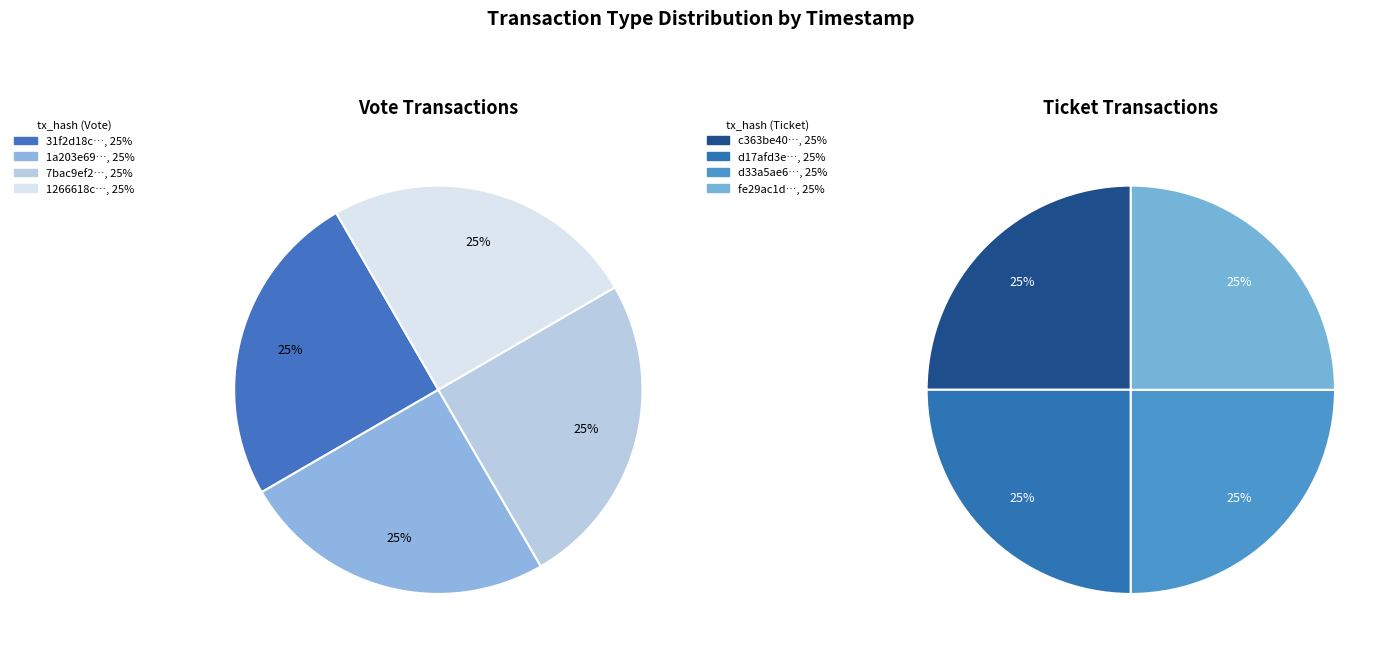

True or false: 1 accounts for 25% of the total.

True